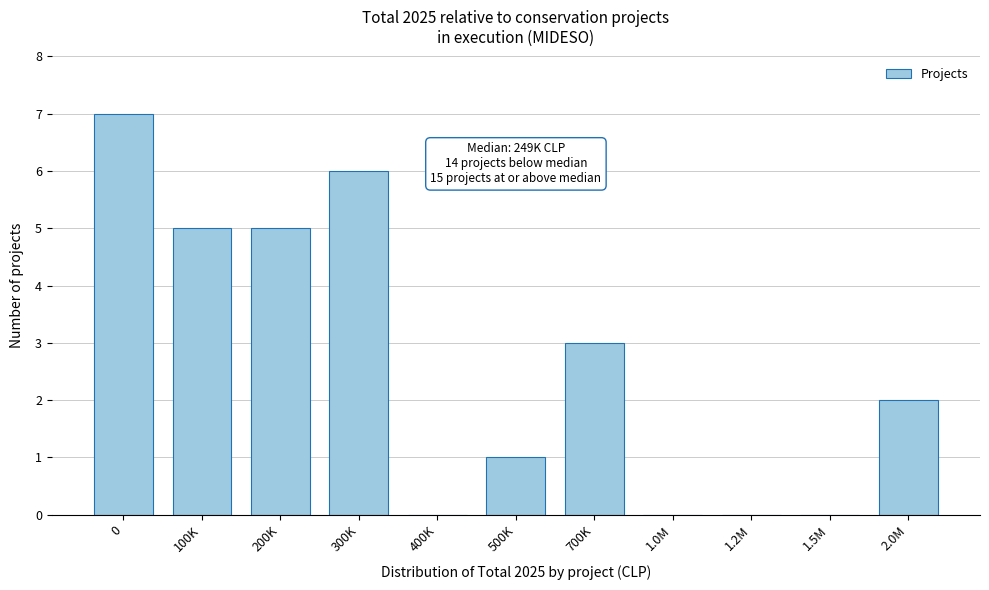

Reading right to left, what are all the values shown in this chart?

2.0M=2	1.5M=0	1.2M=0	1.0M=0	700K=3	500K=1	400K=0	300K=6	200K=5	100K=5	0=7